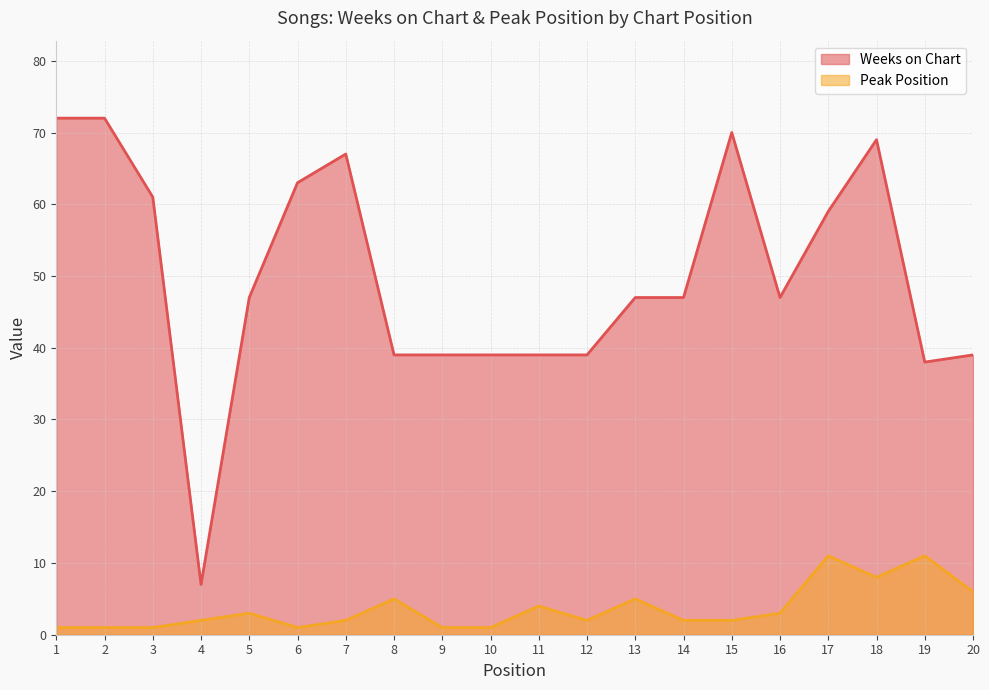

True or false: Weeks on Chart and Peak Position intersect in this chart.

False